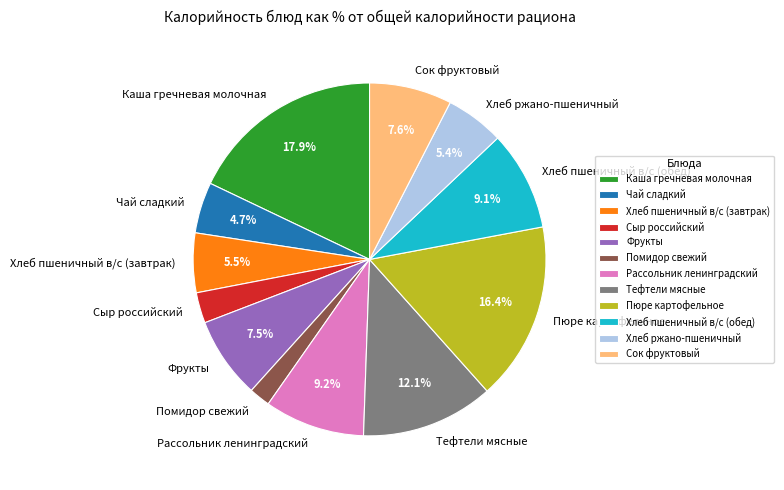

The Хлеб ржано-пшеничный slice represents 5% of the pie. True or false?

True